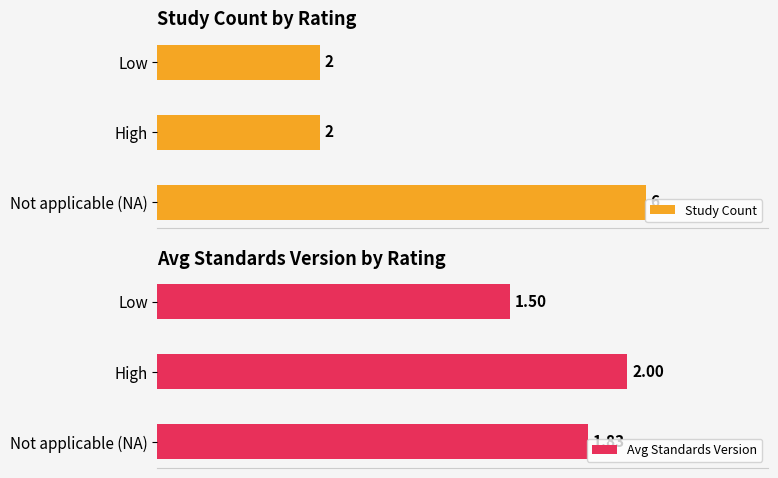

Where does the data first go above 2?

Not applicable (NA)